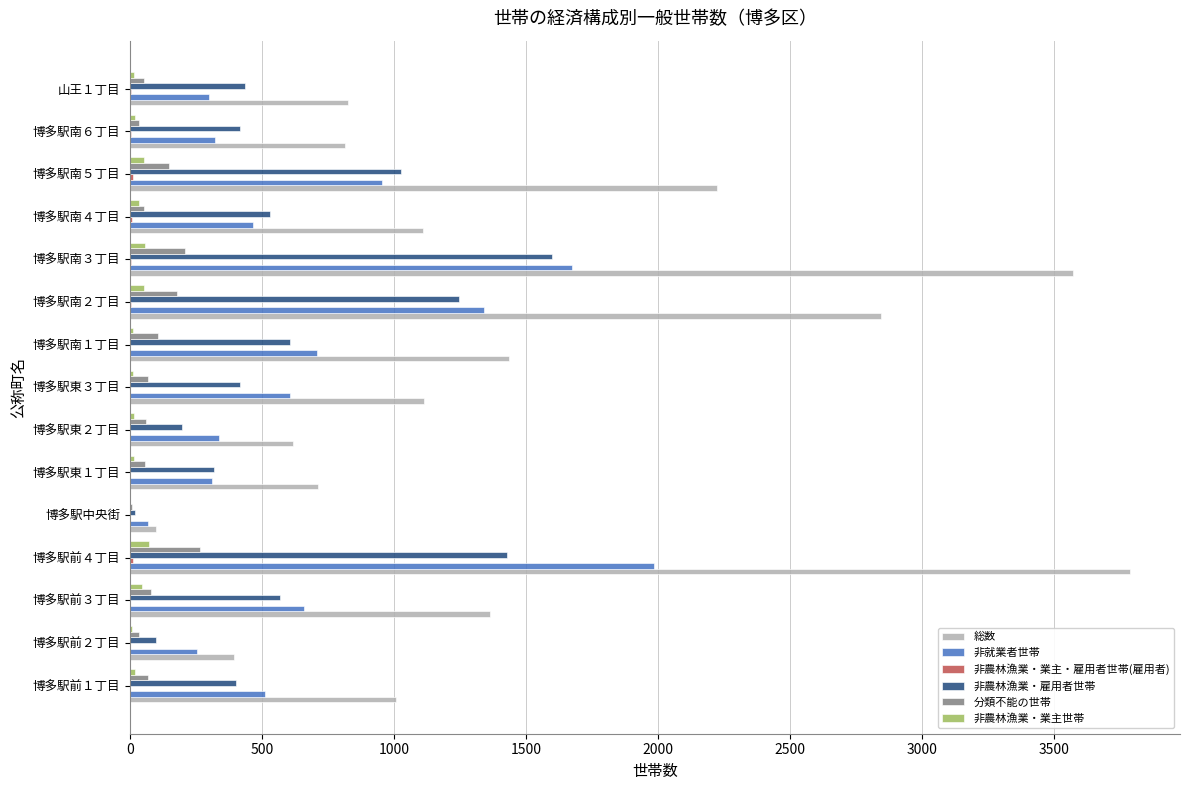

Which category has the highest value across all series?

博多駅前４丁目